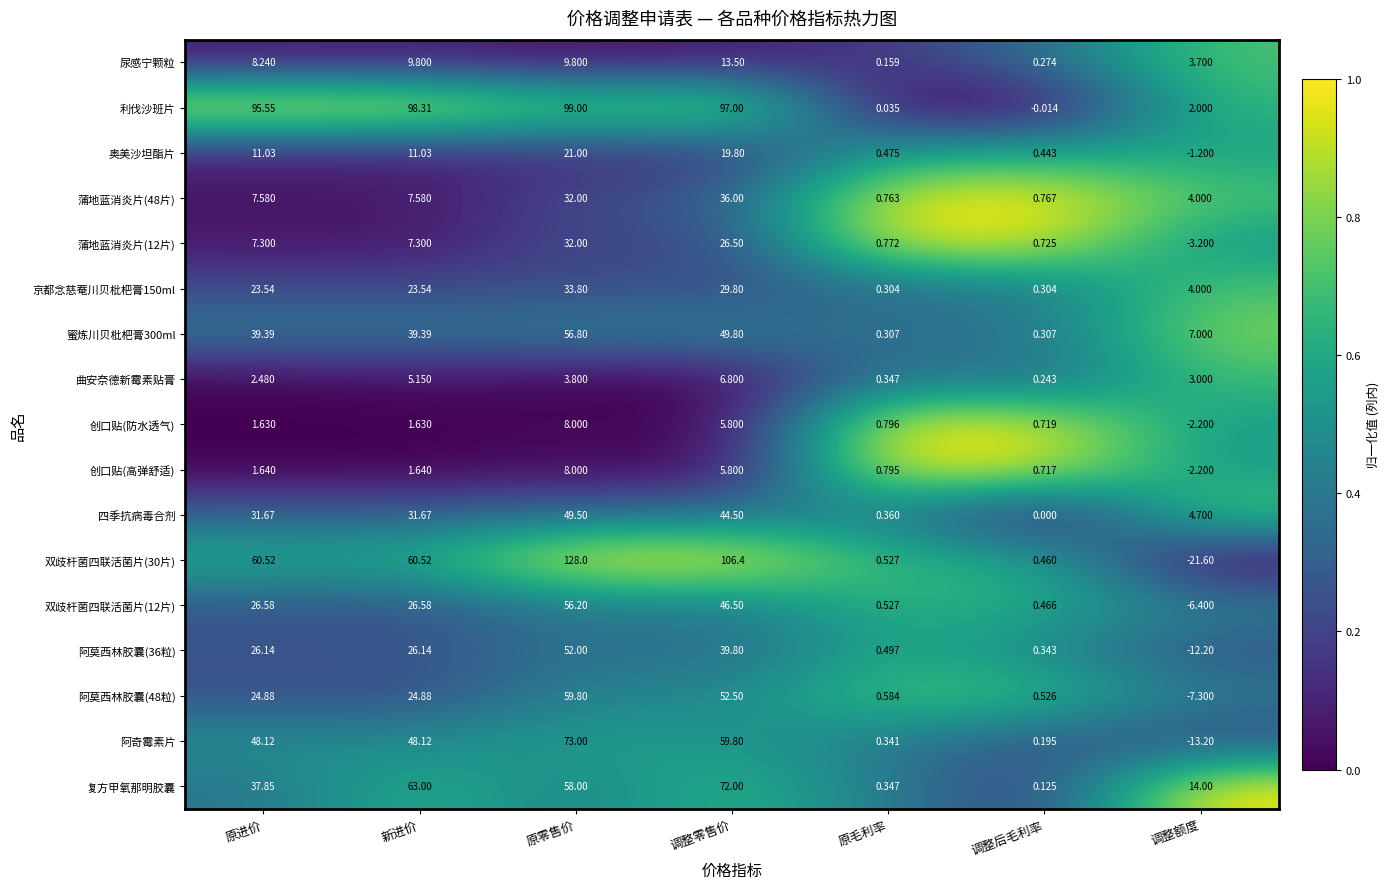

Rank the categories by 曲安奈德新霉素贴膏 value from lowest to highest.

调整后毛利率, 原毛利率, 原进价, 调整额度, 原零售价, 新进价, 调整零售价